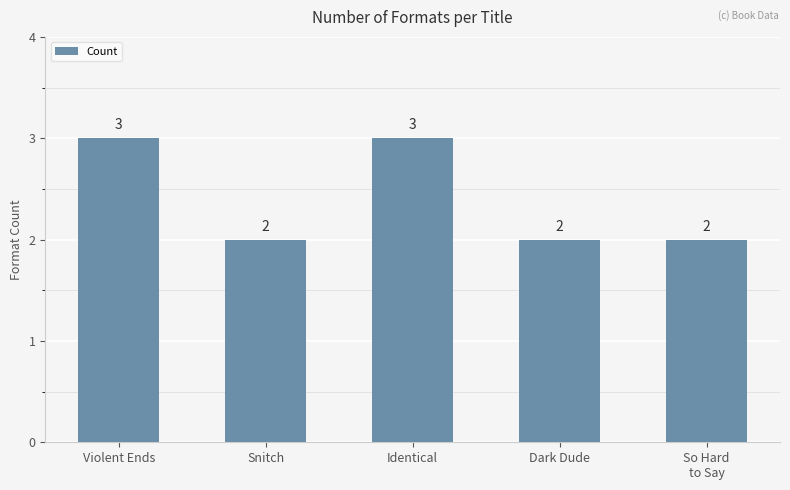

What is the label of the 2nd bar from the left?

Snitch